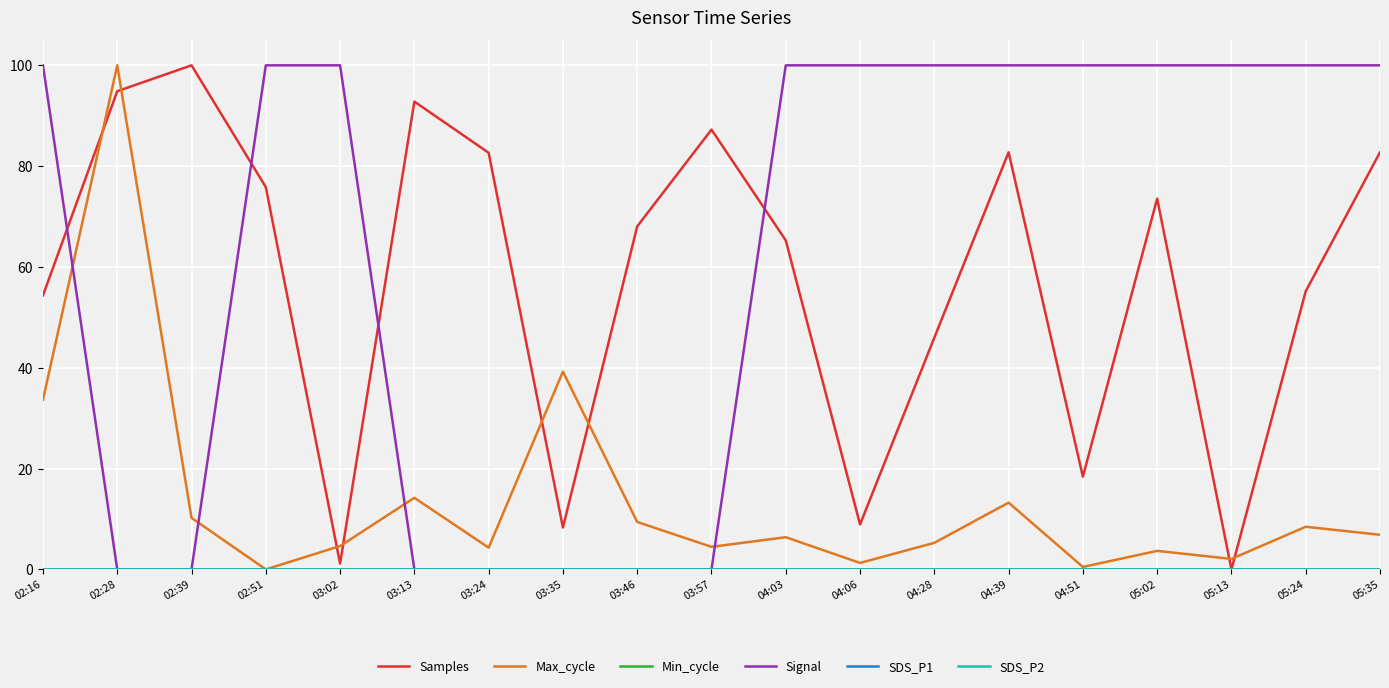

Does the chart display data point markers on the line(s)?

No